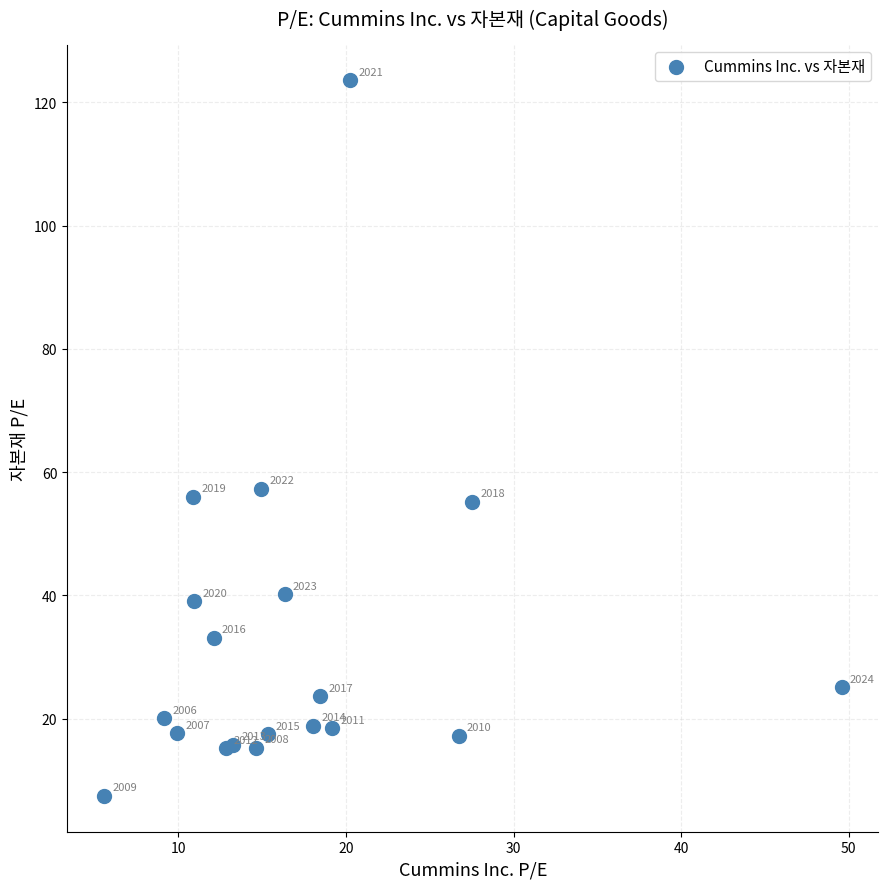

What Y value in the scatter plot is closest to 65?

57.3